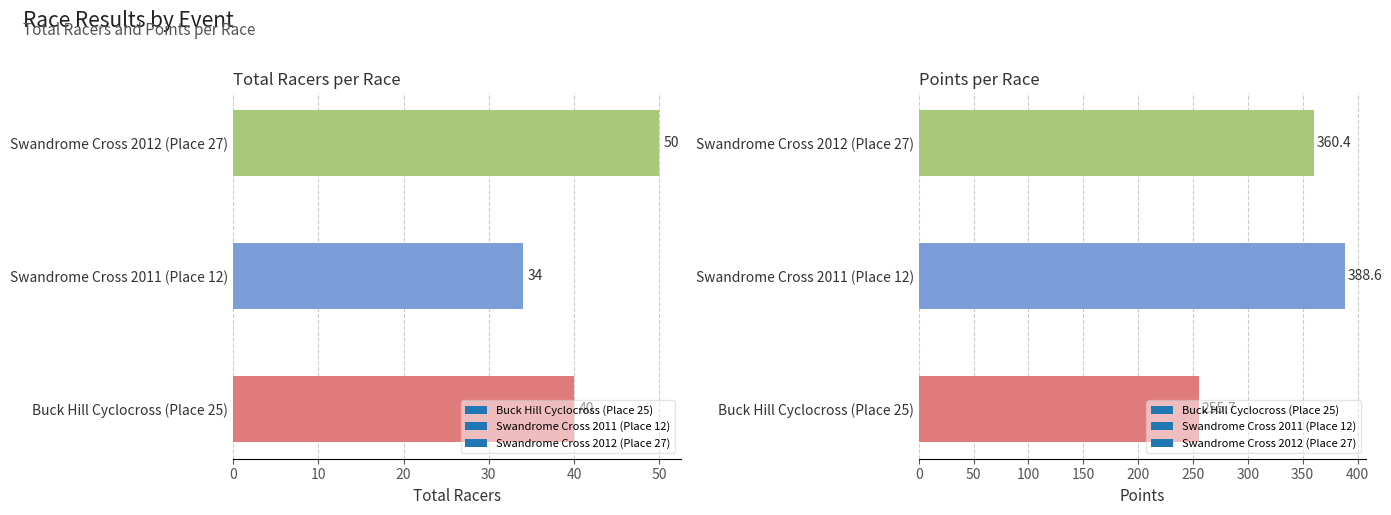

What is the label of the 2nd bar from the left?

Swandrome Cross 2011 (Place 12)